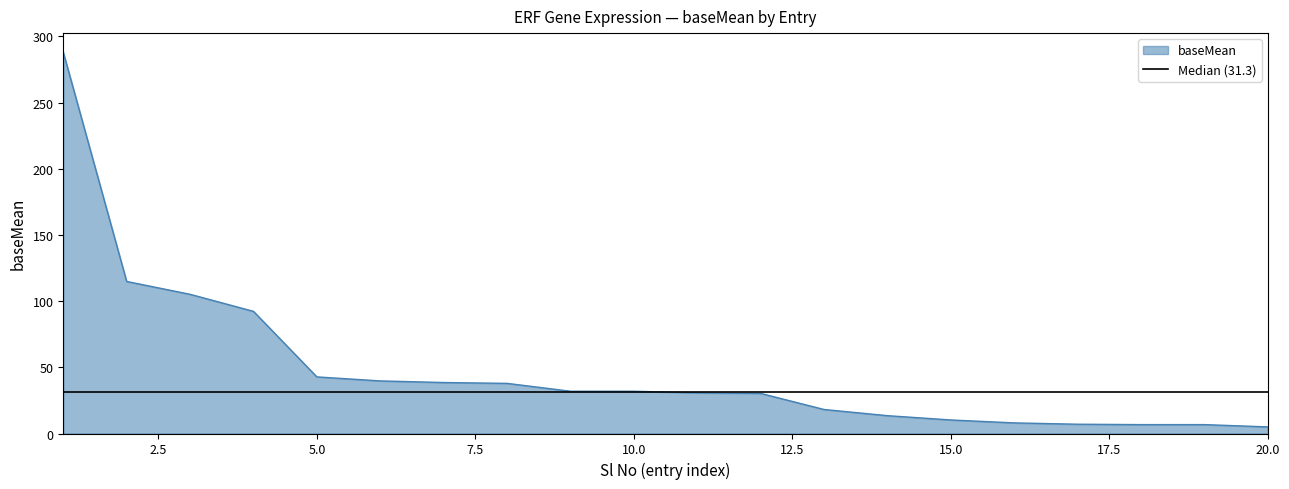

True or false: baseMean has a value of 31.9 at 10.0.

True